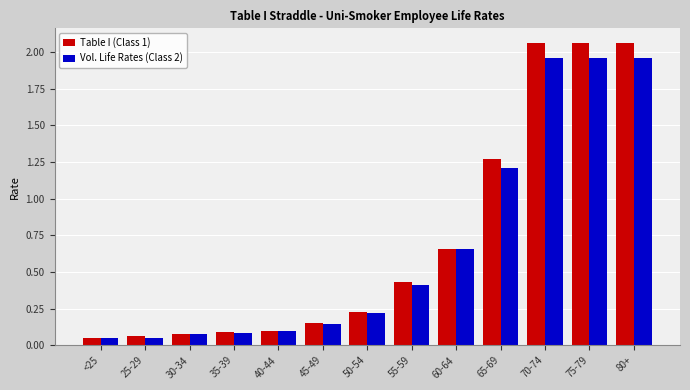

What is the difference between the maximum and second lowest values in the Vol. Life Rates (Class 2) series?

1.9